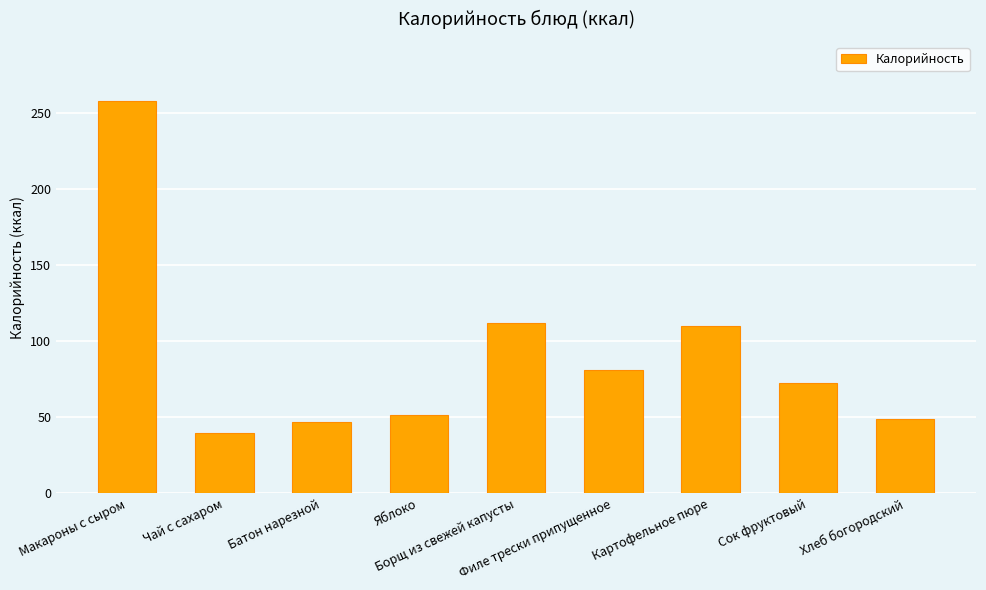

What is the maximum value shown in the chart?

258.0